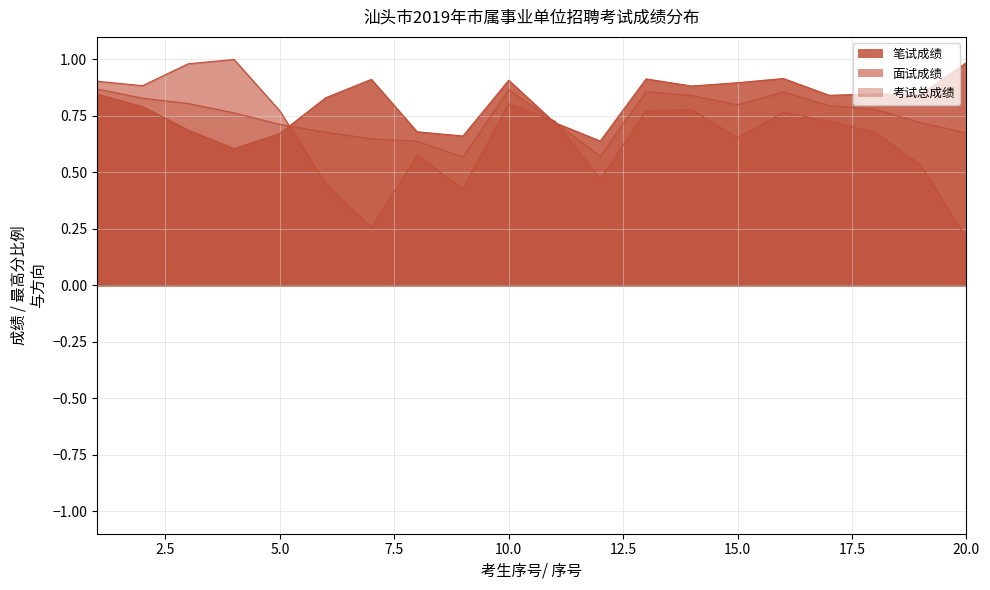

How many interior local valleys does the 面试成绩 series have?

5